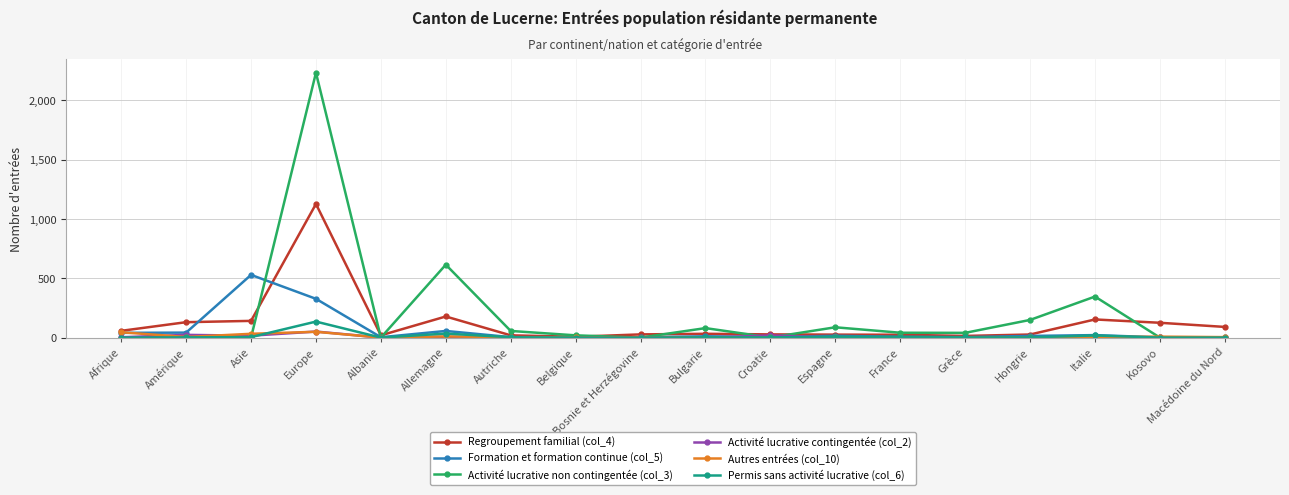

Which series has the largest range (max minus min)?

Activité lucrative non contingentée (col_3)